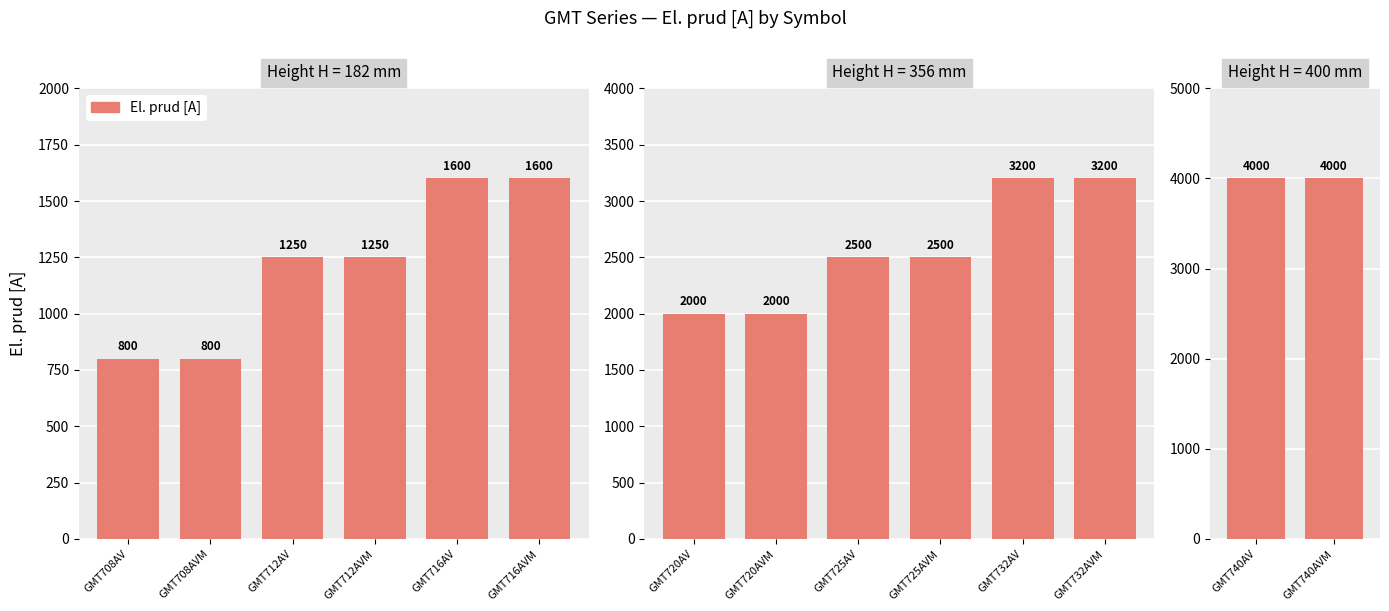

How many data points does each series have?

14